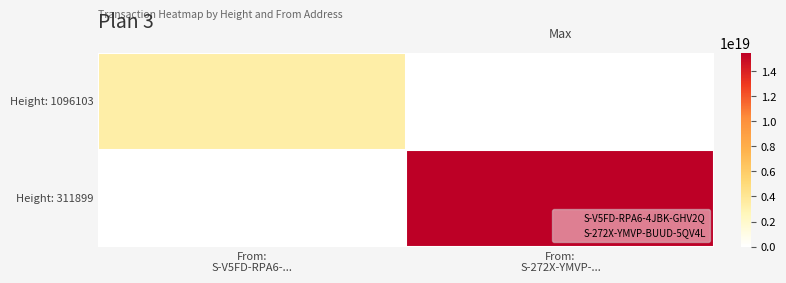

Which series has the largest total across all categories?

Height: 311899